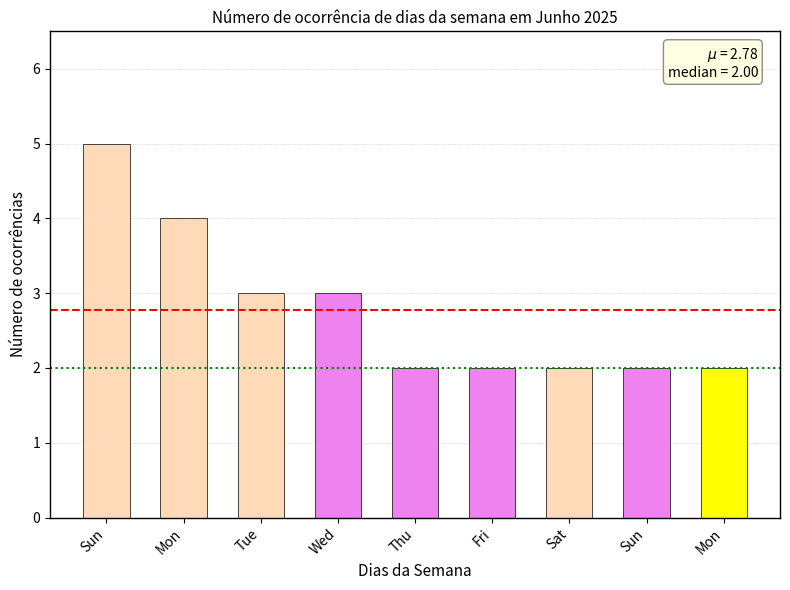

What is the greatest value displayed?

5